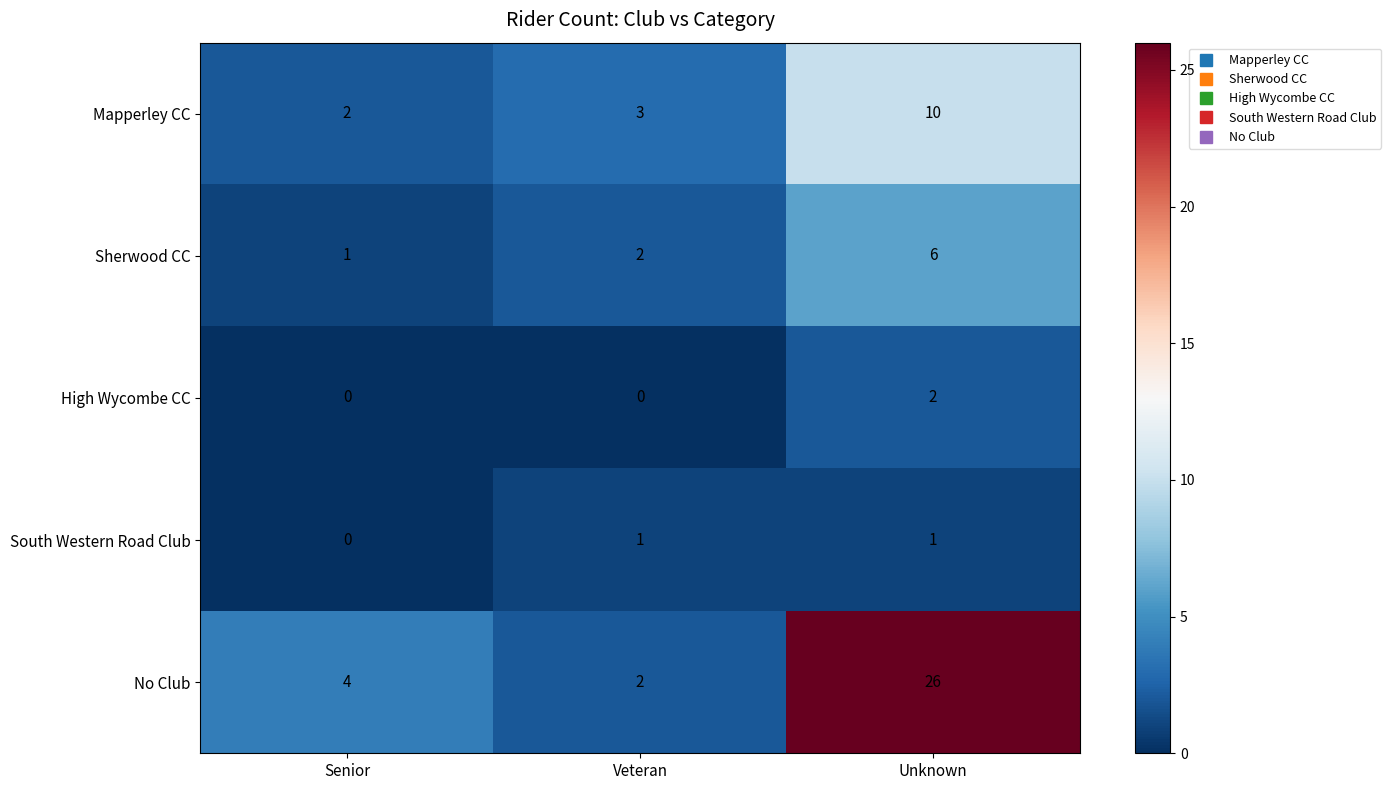

Read the Sherwood CC value at Unknown.

6